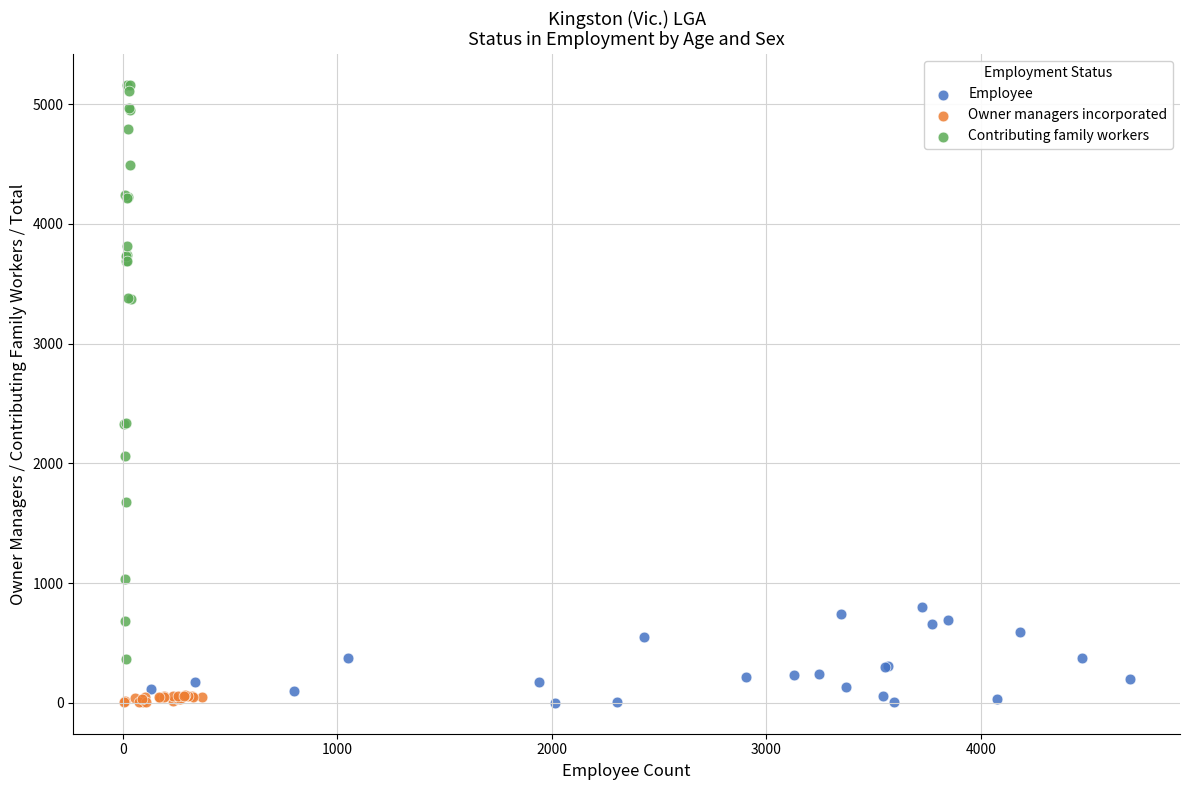

Which series contains the highest Y value?

Contributing family workers